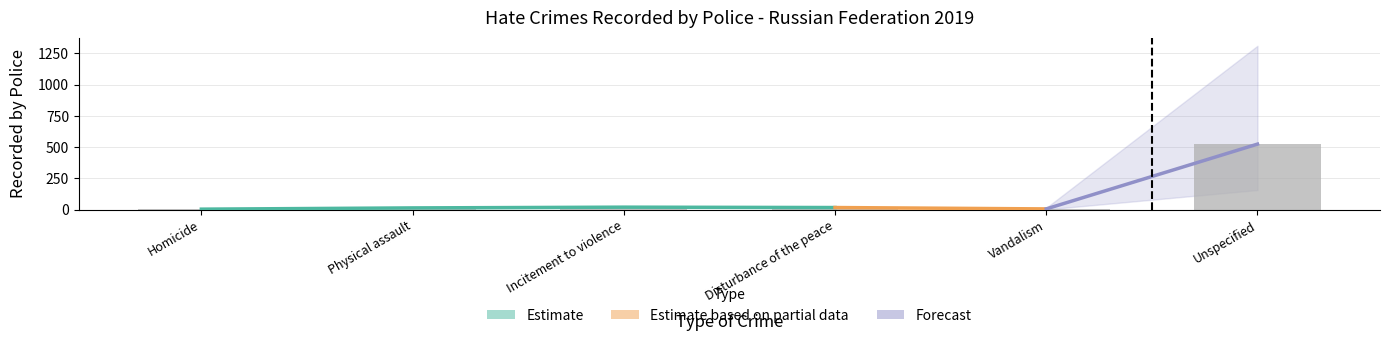

At which category does the chart reach its minimum across all series?

Homicide